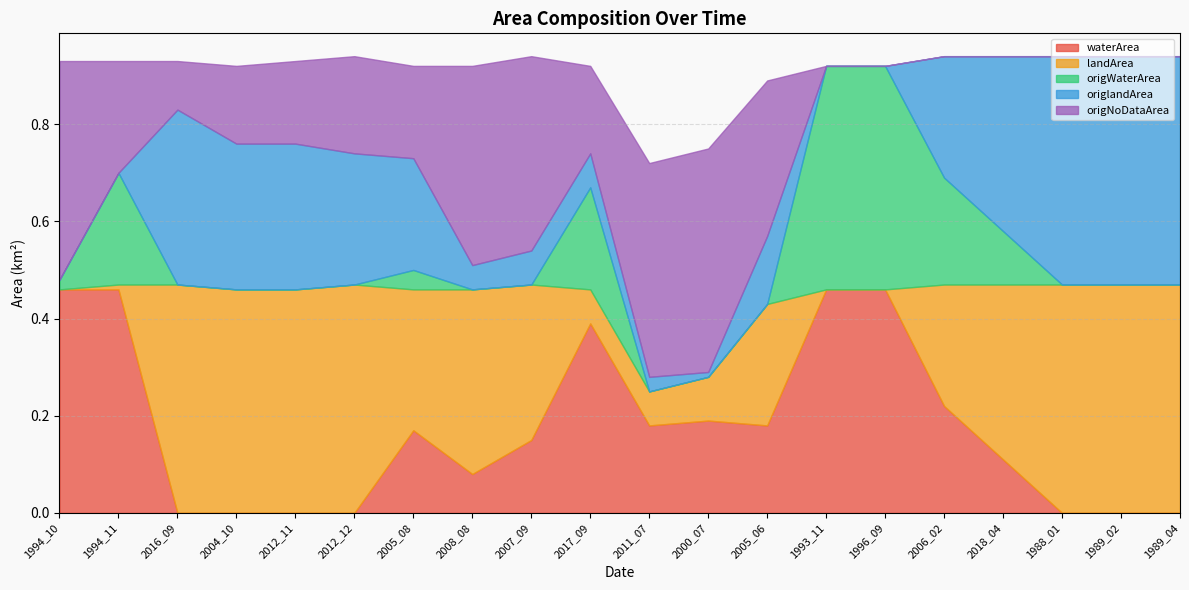

The value of origlandArea at 2005_08 is 0.1. True or false?

False